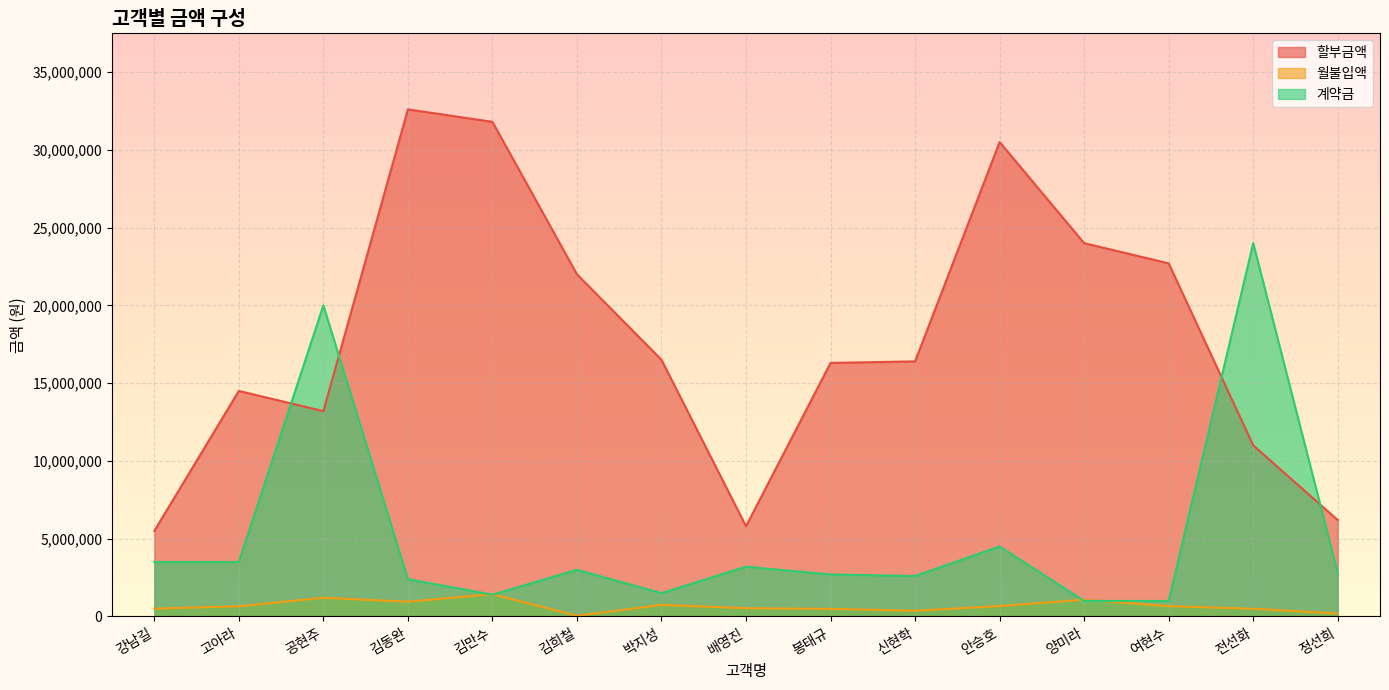

What is the value of the 계약금 point at the 7th from the left?

1500000